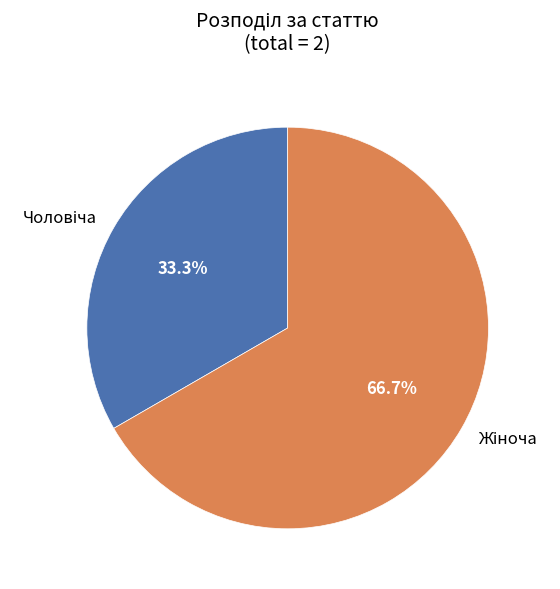

Is there a majority slice in this chart?

Yes